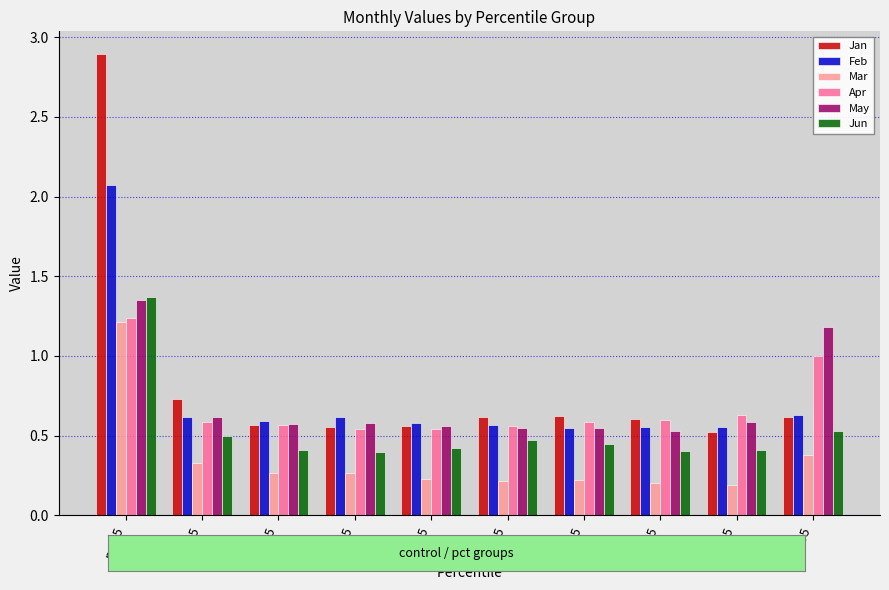

Does the chart contain stacked bars?

No